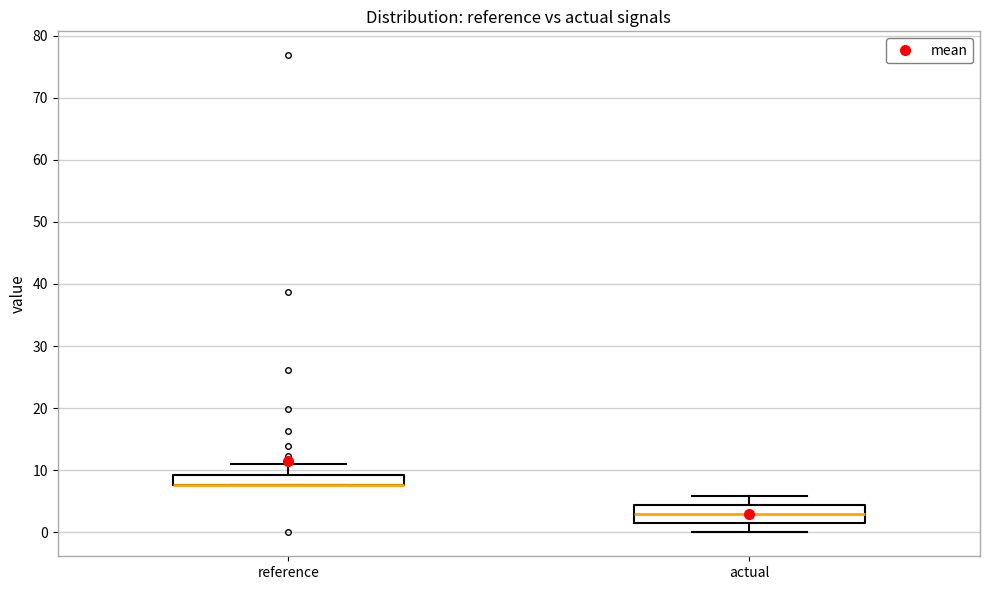

Reading left to right, read every box against the y-axis: the position of its median line, the range the box covers, and the ends of its whiskers. The values are not printed on the chart, so give them approximately, as read against the axis.

reference: median 8 (drawn on the box's lower edge), box 8 to 9, whiskers 8 to 11
actual: median 3, box 1 to 4, whiskers 0 to 6